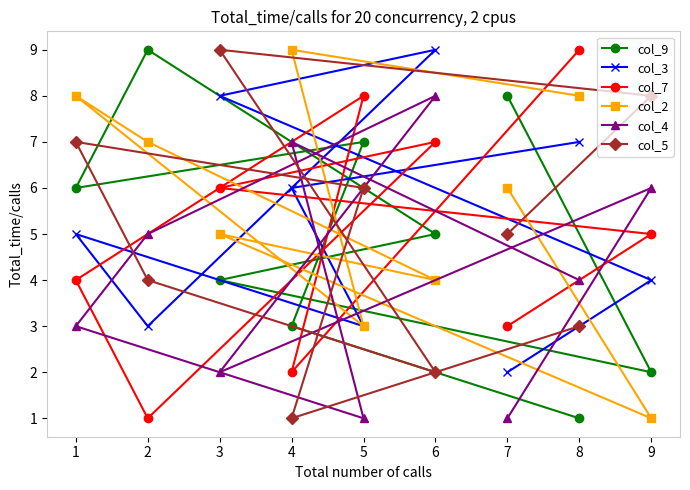

At which category is the sum across all series the highest?

6